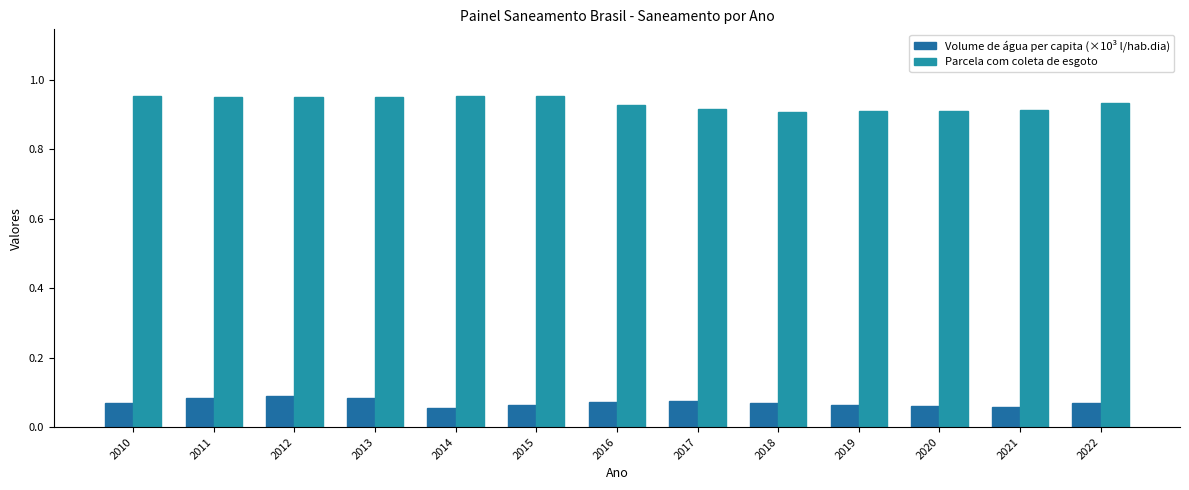

Reading left to right, transcribe all the data shown in this chart.

Volume de água per capita (×10³ l/hab.dia): 0.1	0.1	0.1	0.1	0.1	0.1	0.1	0.1	0.1	0.1	0.1	0.1	0.1
Parcela com coleta de esgoto: 1.0	0.9	0.9	0.9	1.0	1.0	0.9	0.9	0.9	0.9	0.9	0.9	0.9